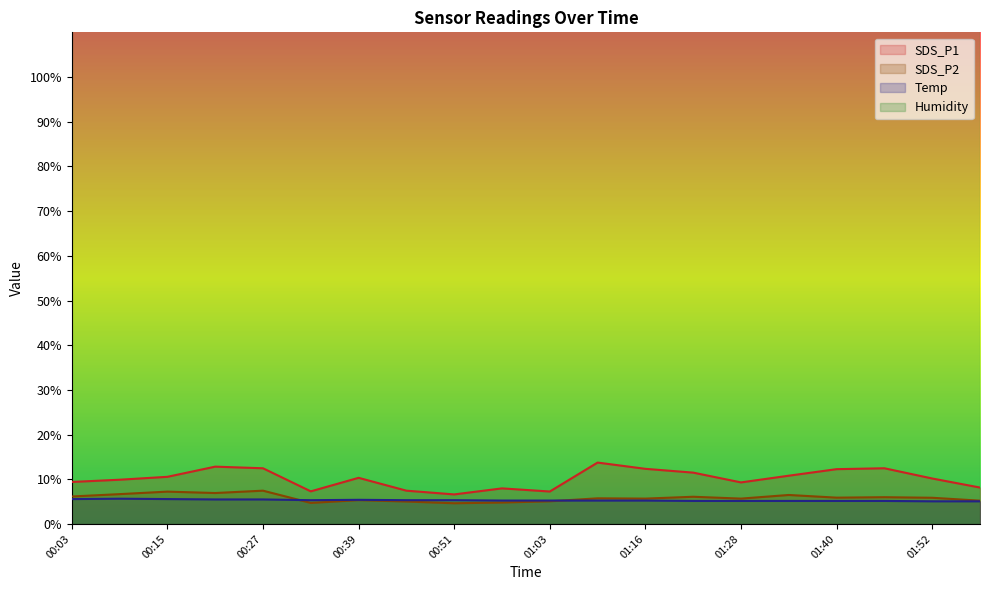

What is the difference between the Temp values at 01:03 and 00:27?

0.2